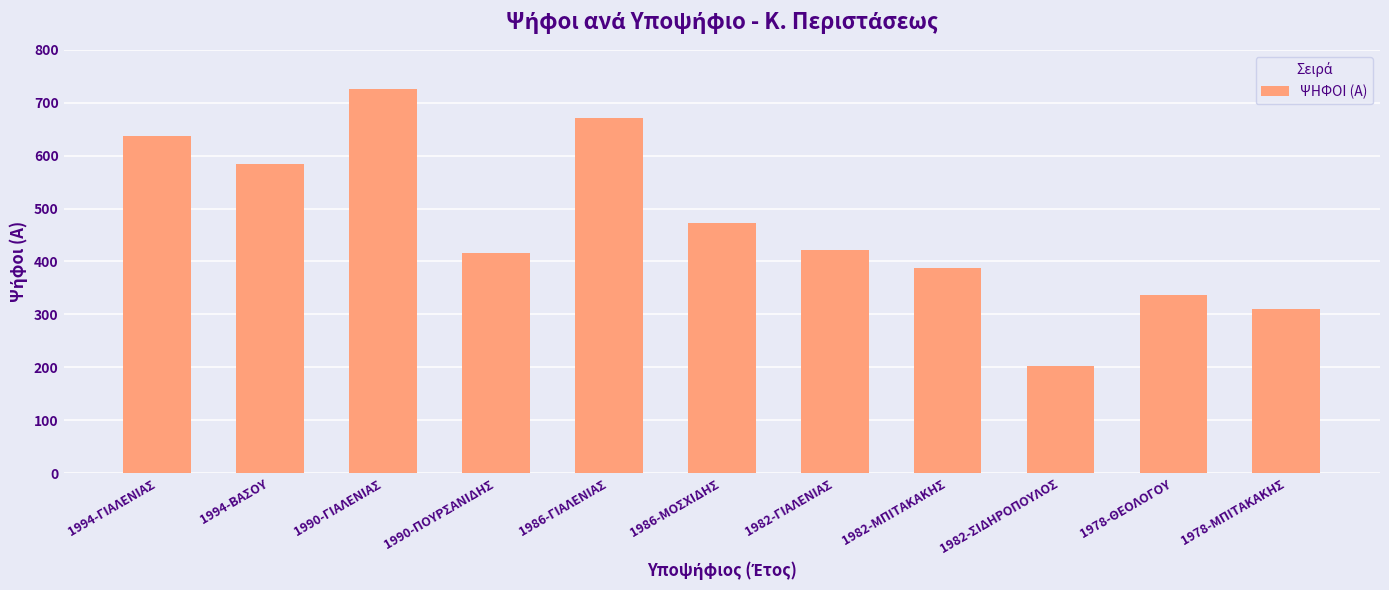

At which label does the data first exceed 421?

1994-ΓΙΑΛΕΝΙΑΣ